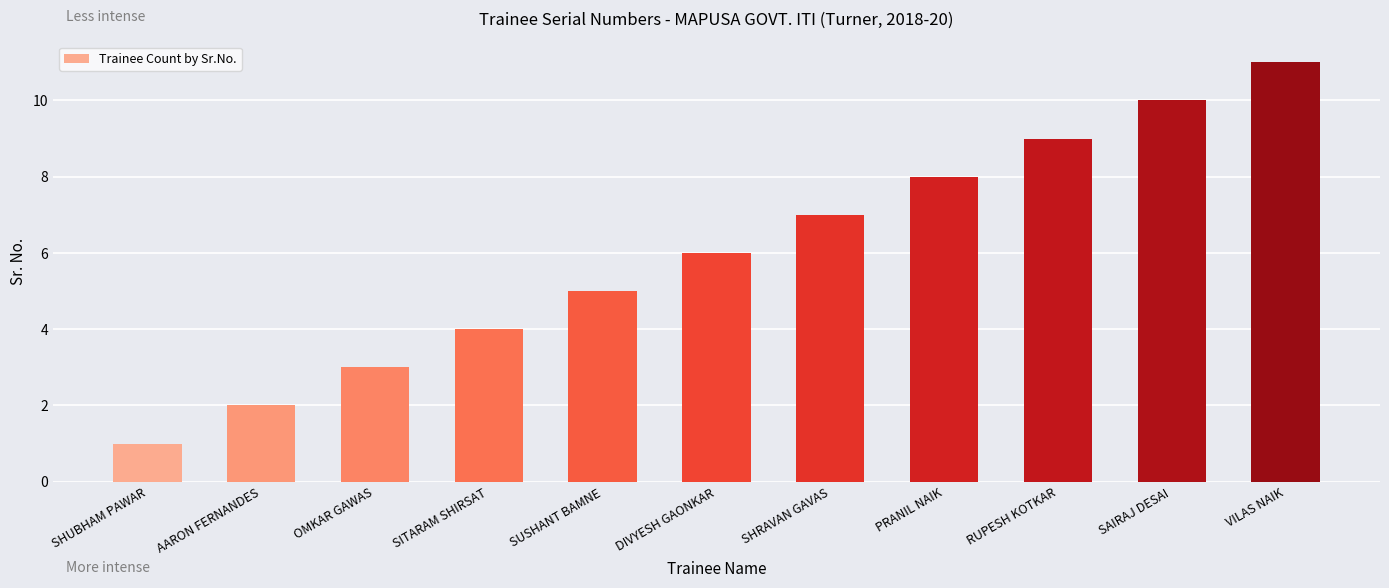

List the labels in order of value, smallest first.

SHUBHAM PAWAR, AARON FERNANDES, OMKAR GAWAS, SITARAM SHIRSAT, SUSHANT BAMNE, DIVYESH GAONKAR, SHRAVAN GAVAS, PRANIL NAIK, RUPESH KOTKAR, SAIRAJ DESAI, VILAS NAIK